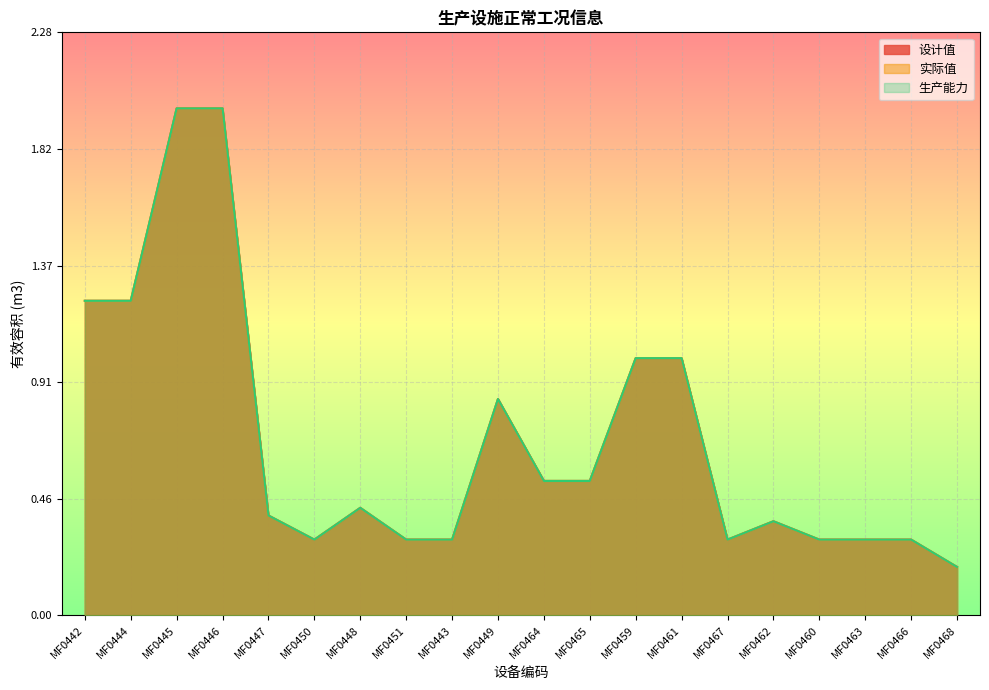

What is the maximum value shown in the chart?

2.0